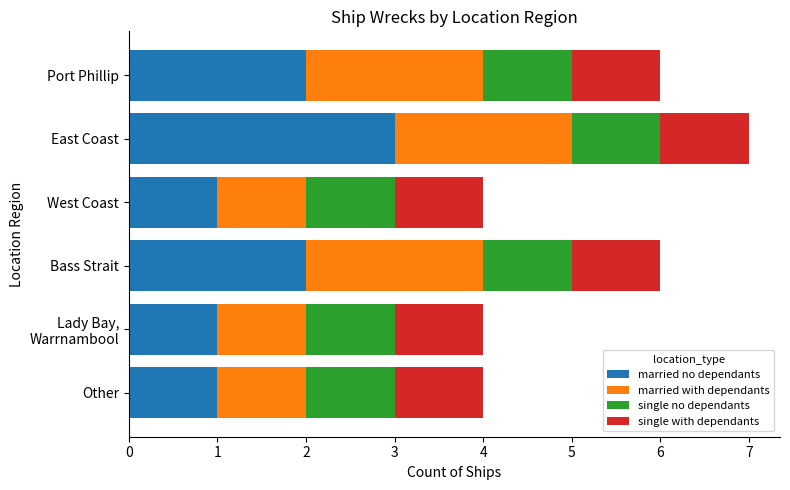

What is the highest value of the married no dependants series?

3